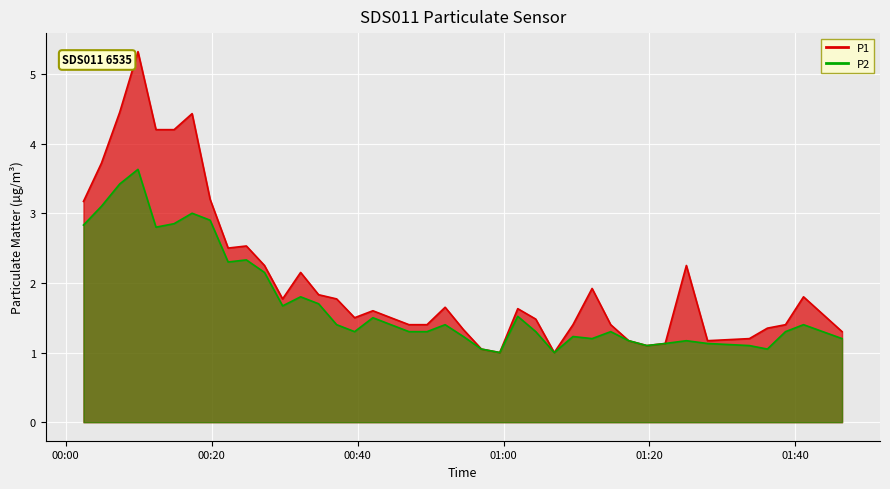

What is the sum of all P2 values?

68.7